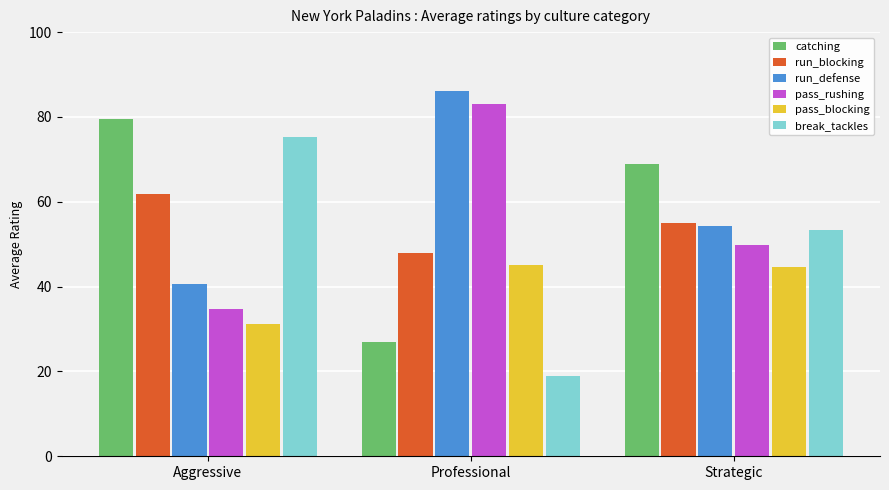

What is the spread (max minus min) of values at Aggressive?

48.3